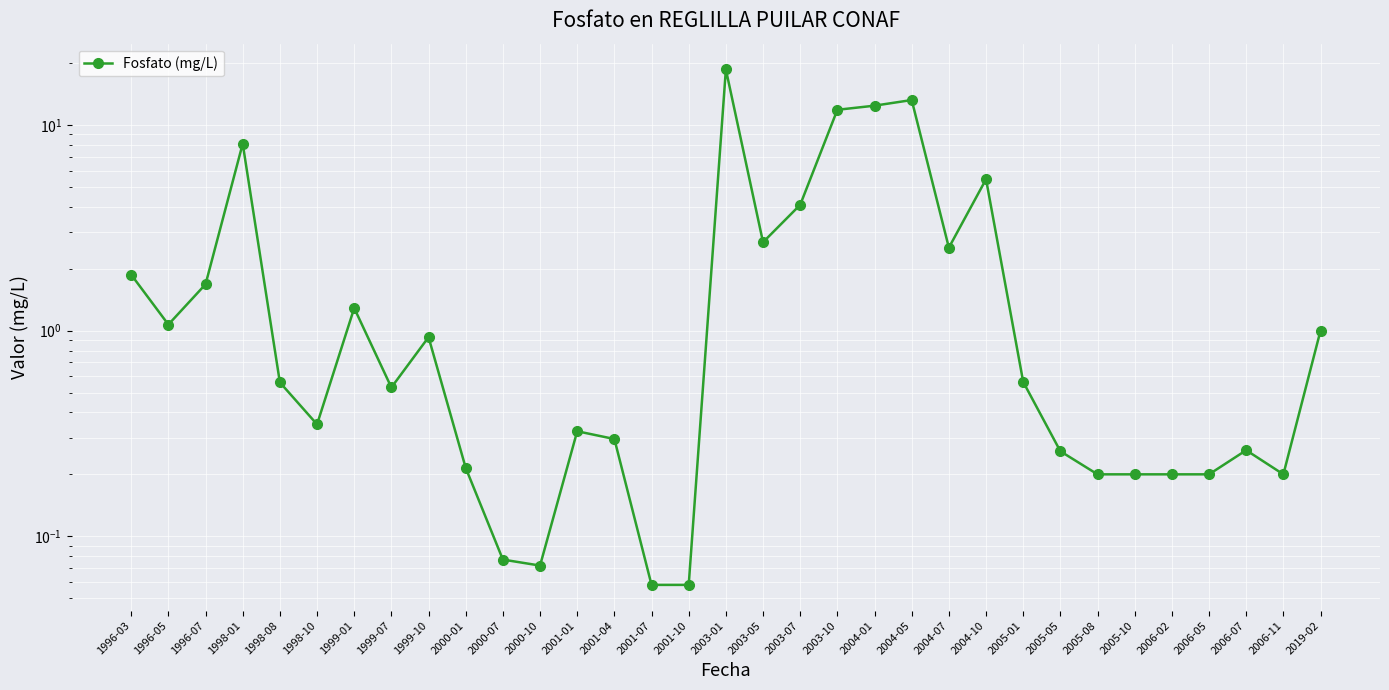

Is this an area chart (filled region under the line)?

No